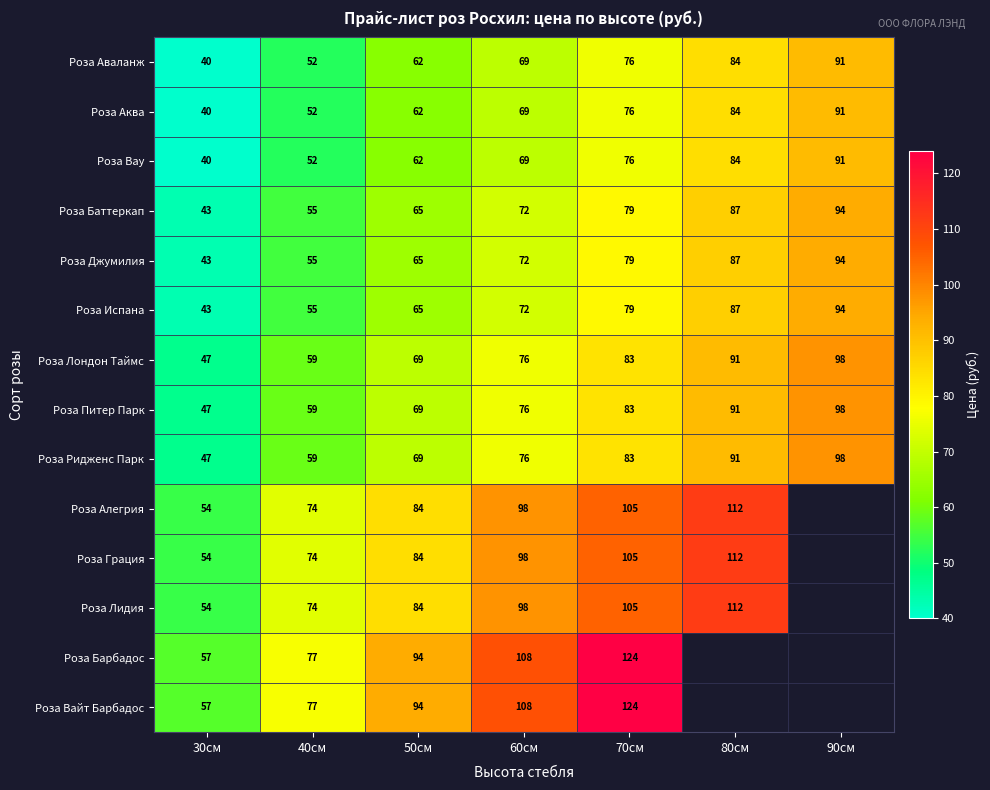

How many distinct data groups are displayed?

14